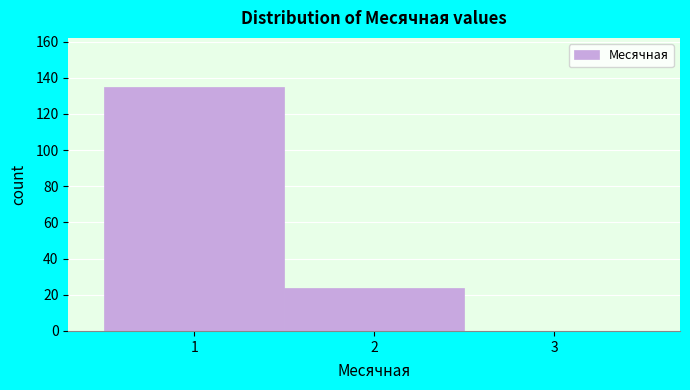

How tall is the bar that spans 1.5 to 2.5 on the x-axis? The values are not printed on the chart, so give them approximately, as read against the axis.

24